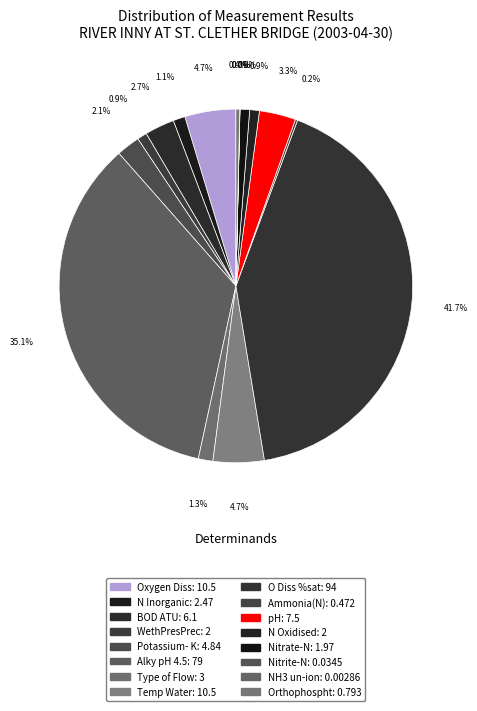

What portion of the pie excludes Alky pH 4.5?

64.9%